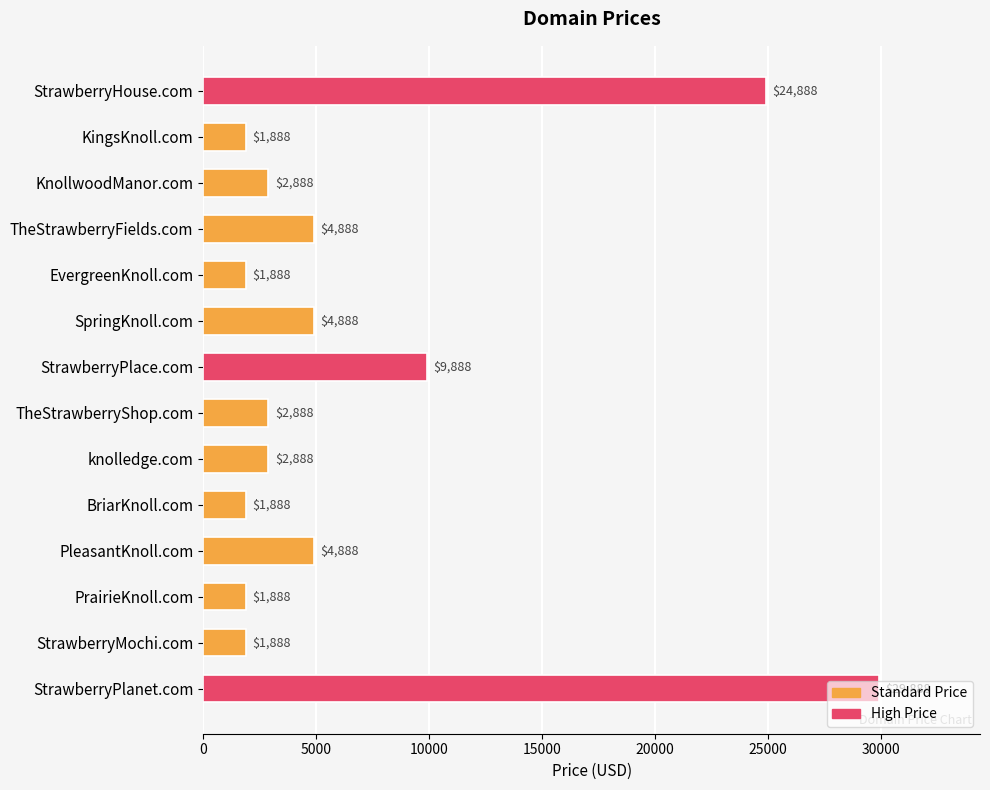

Between StrawberryHouse.com and KingsKnoll.com, which is larger?

StrawberryHouse.com